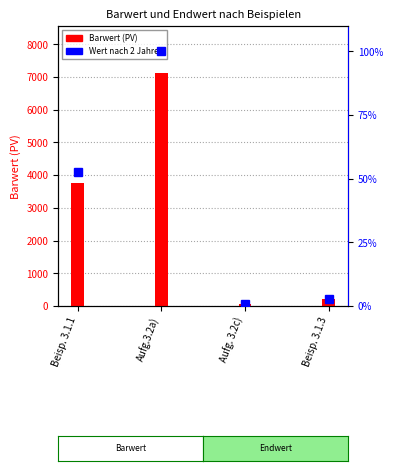

Does the chart contain any negative values?

No